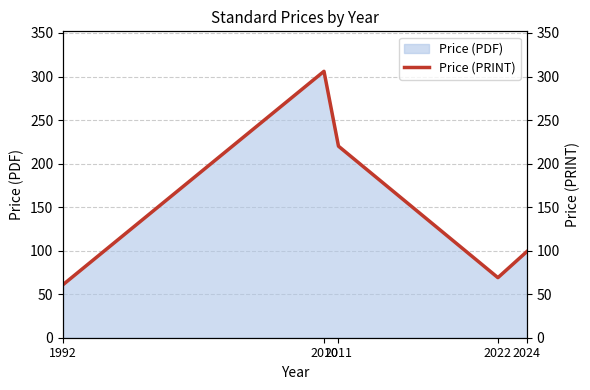

Does the chart display data point markers on the line(s)?

No